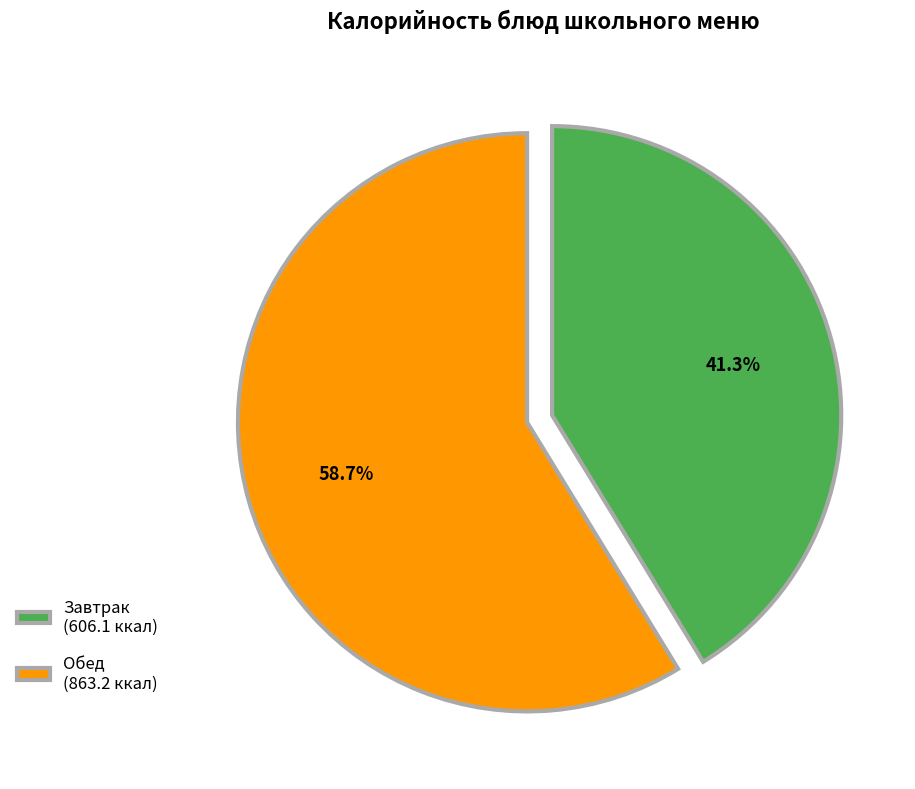

Rank the categories by value from highest to lowest.

Обед (863.2 ккал), Завтрак (606.1 ккал)